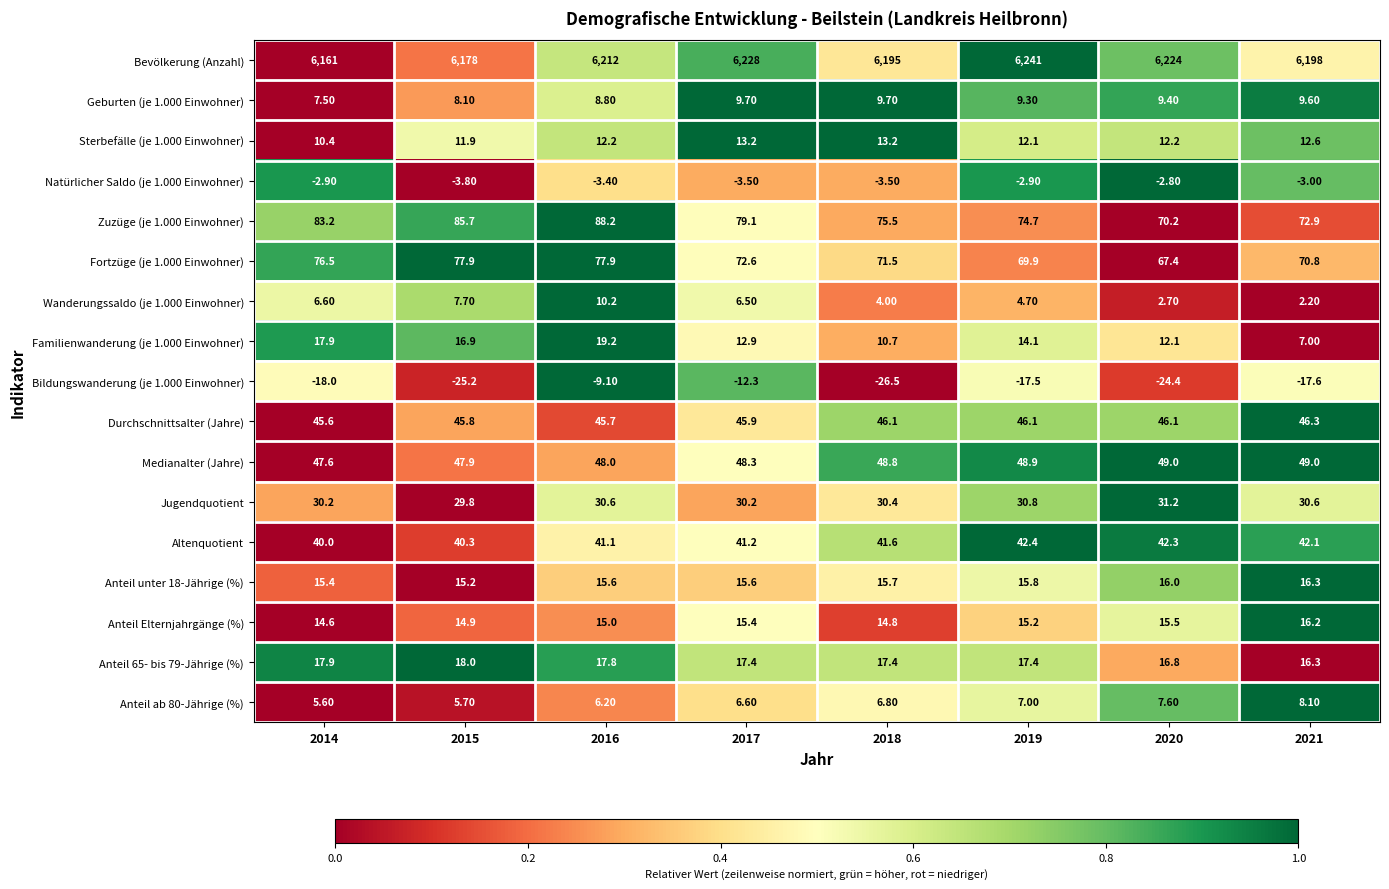

At which category is the sum across all series the highest?

2016